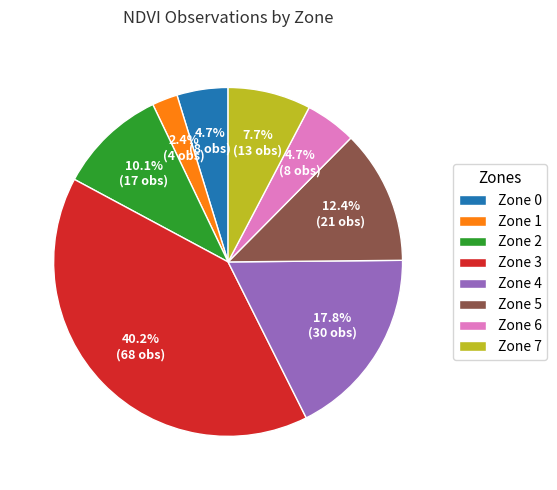

Approximately how many times larger is the value at Zone 6 compared to Zone 7?

0.6